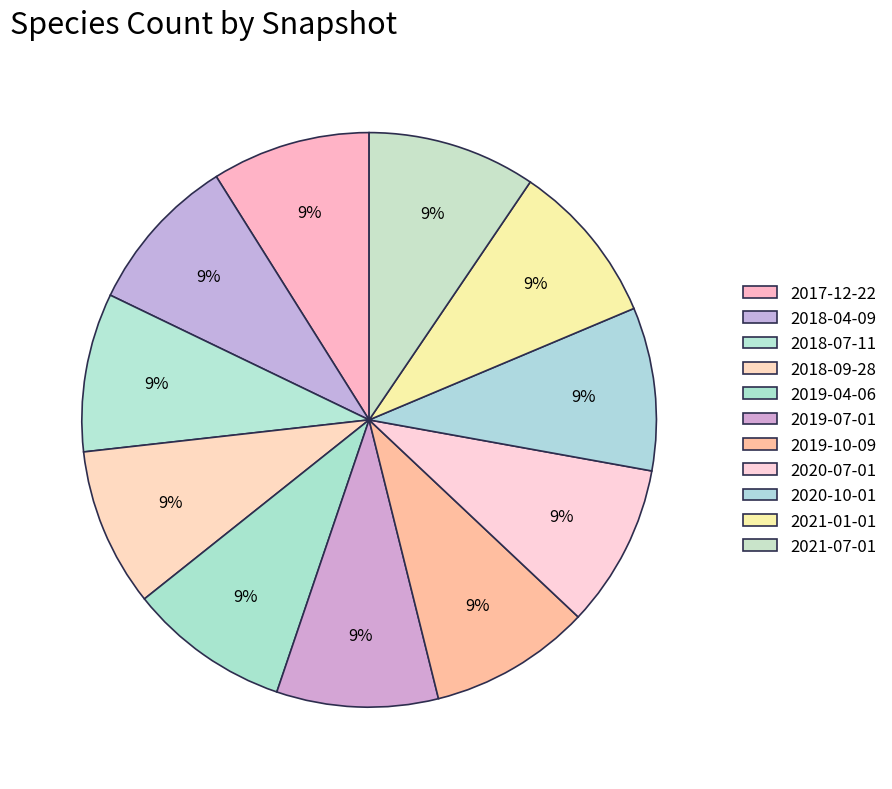

How many slices are in this pie chart?

11